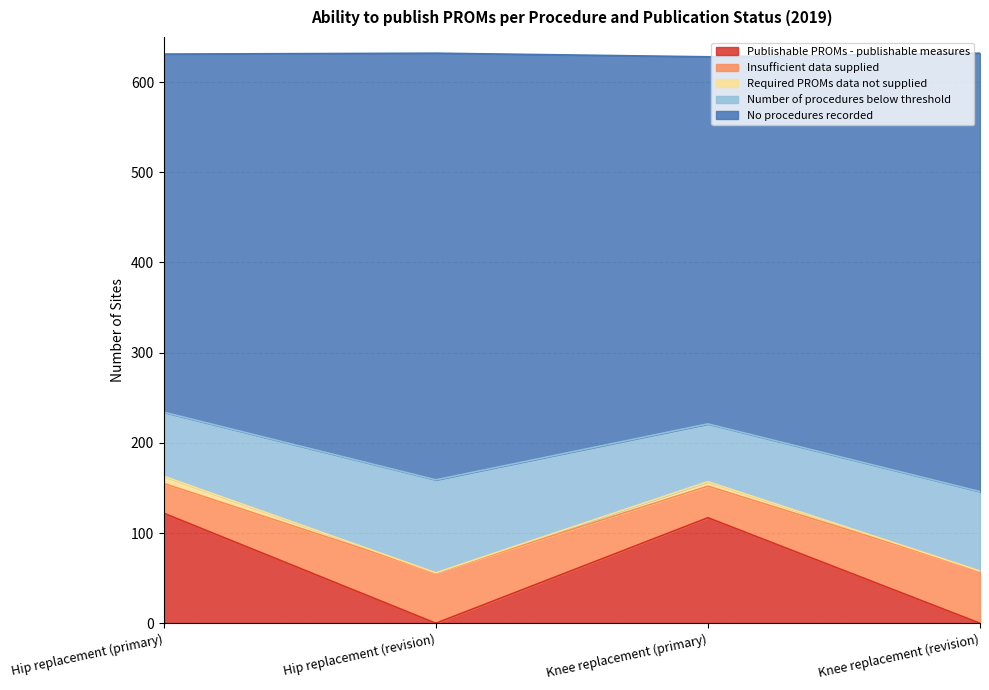

At which label is Publishable PROMs - publishable measures closest to 61?

Knee replacement (primary)